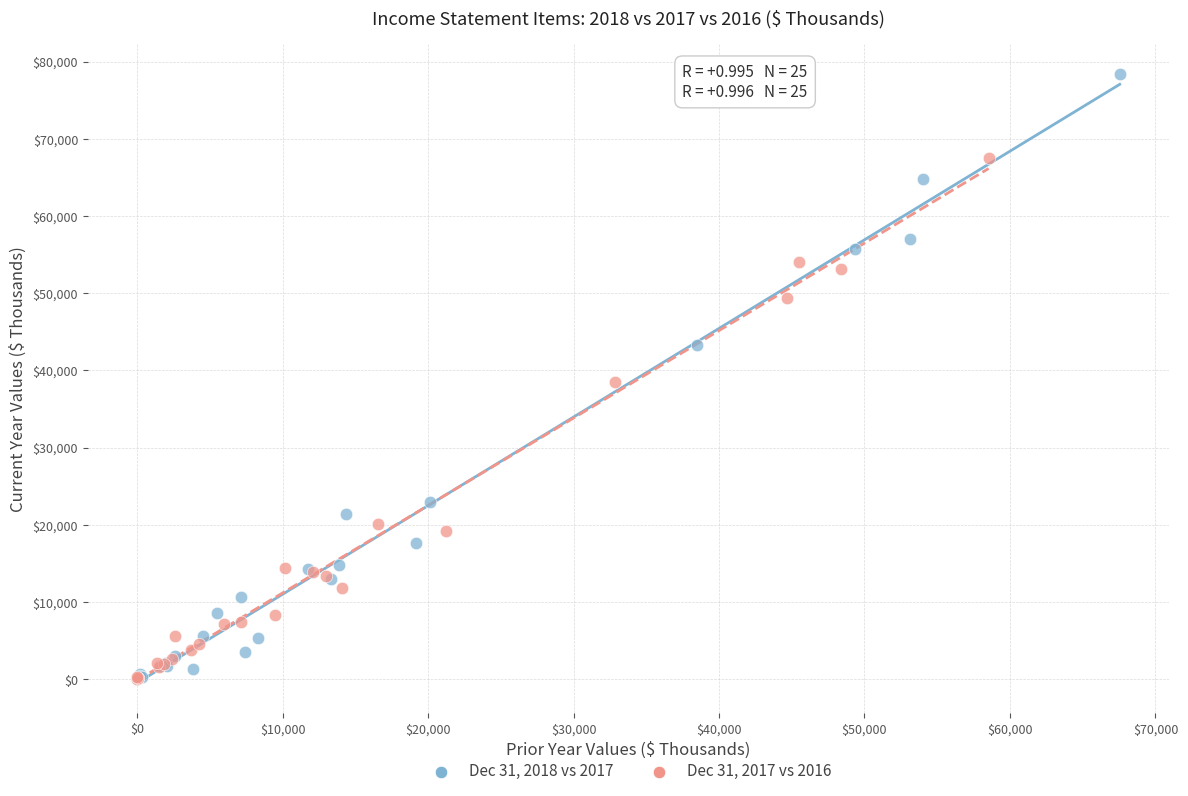

Which series contains the highest Y value?

Dec 31, 2018 vs 2017